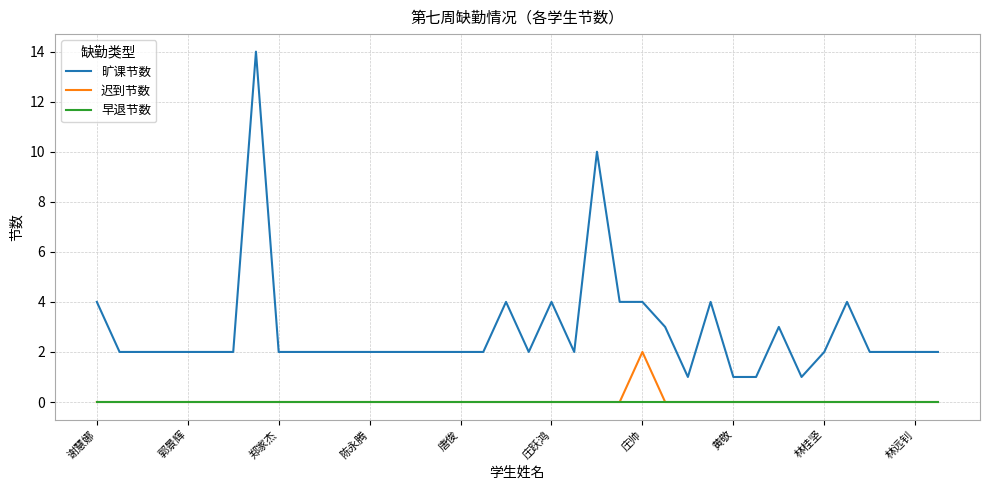

How many lines are shown in the chart?

3